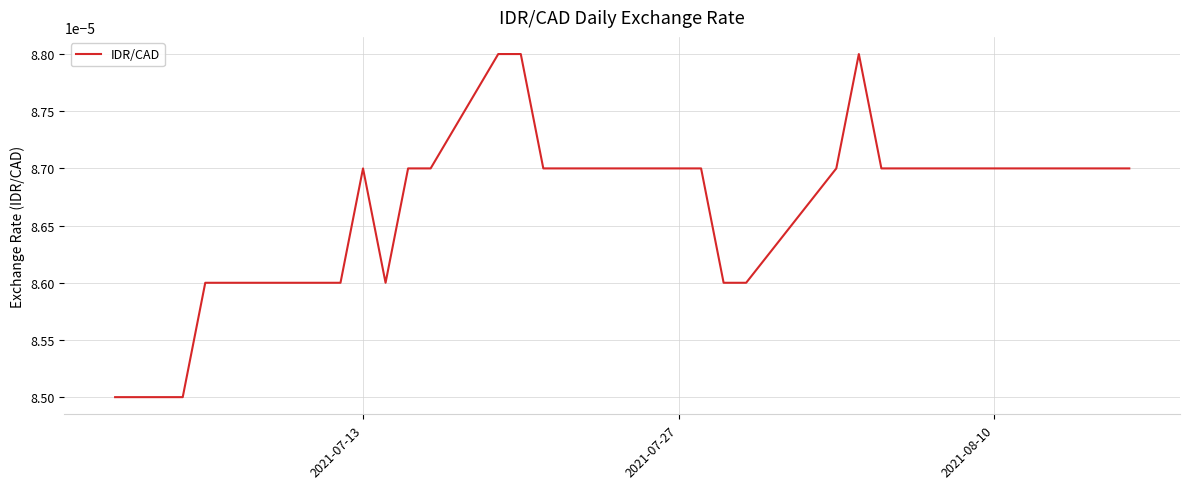

How many points are lower than both their immediate neighbors (excluding endpoints)?

1